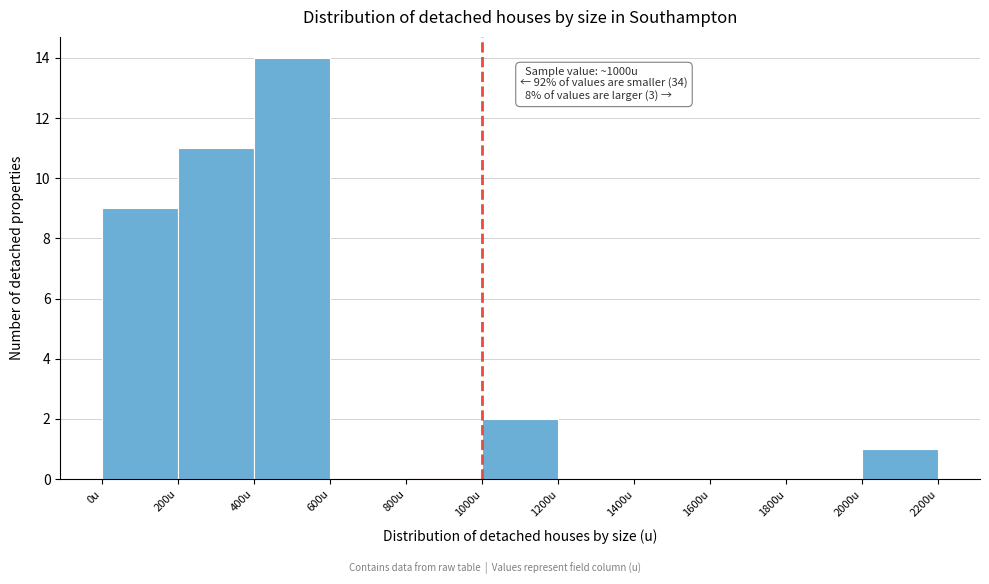

Over which range of the x-axis is the bar tallest?

400 to 600